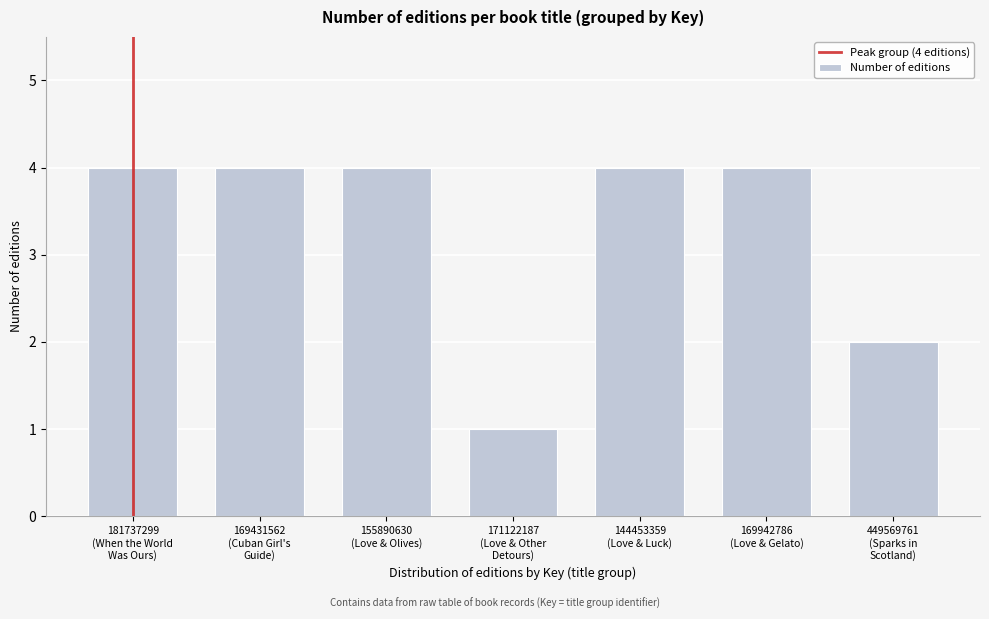

Reading right to left, extract all data points from this chart.

2	4	4	1	4	4	4